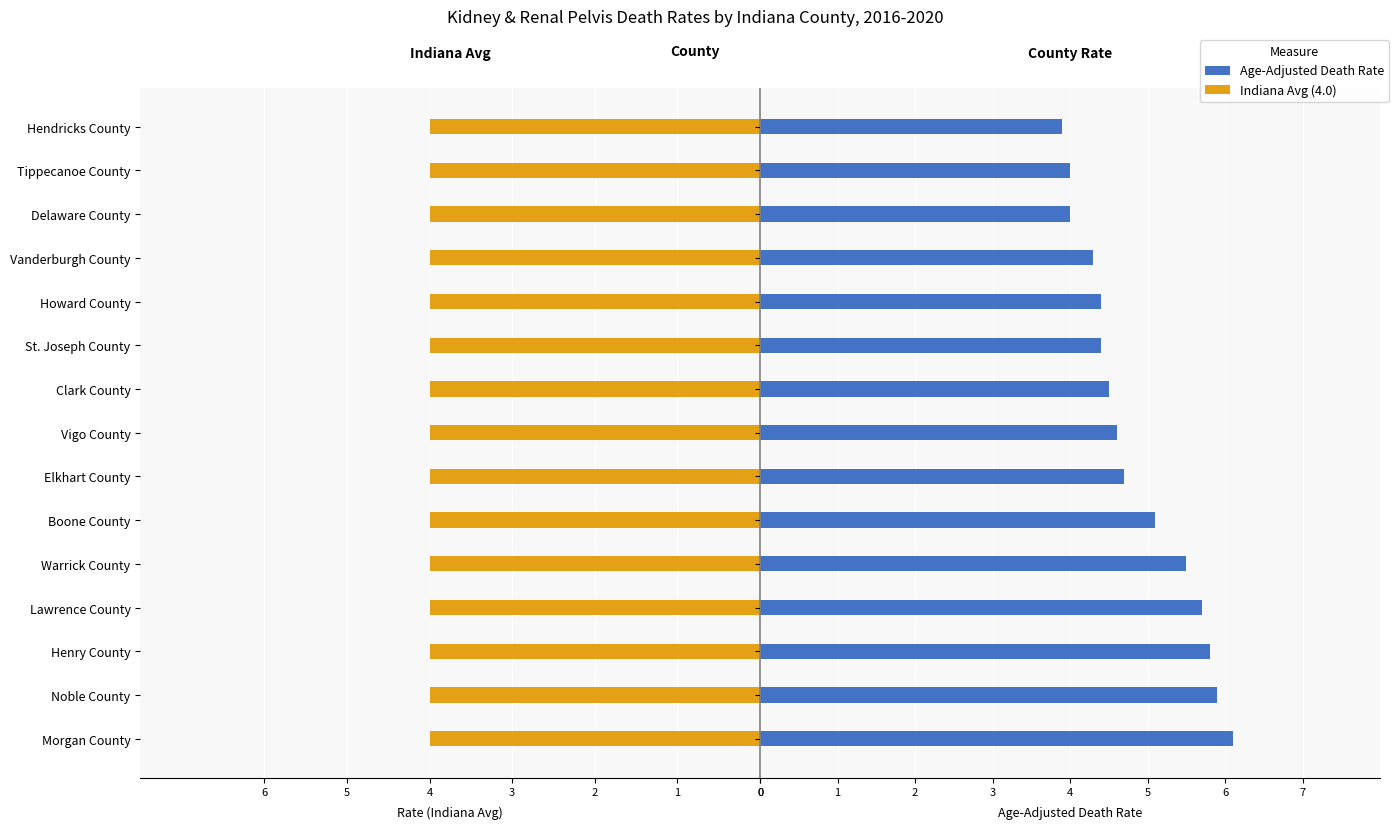

List the series in order of their peak value, lowest first.

Indiana Avg, Age-Adjusted Death Rate